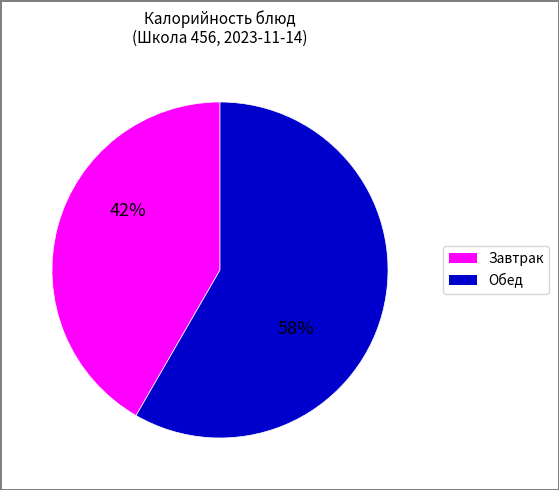

Is there a majority slice in this chart?

Yes